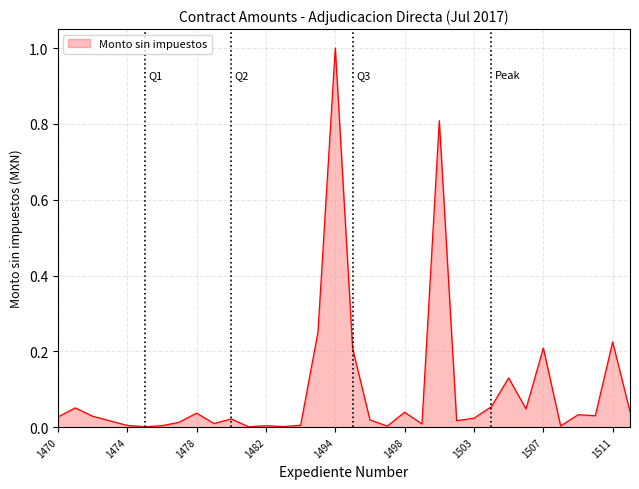

What is the maximum value shown in the chart?

1.0